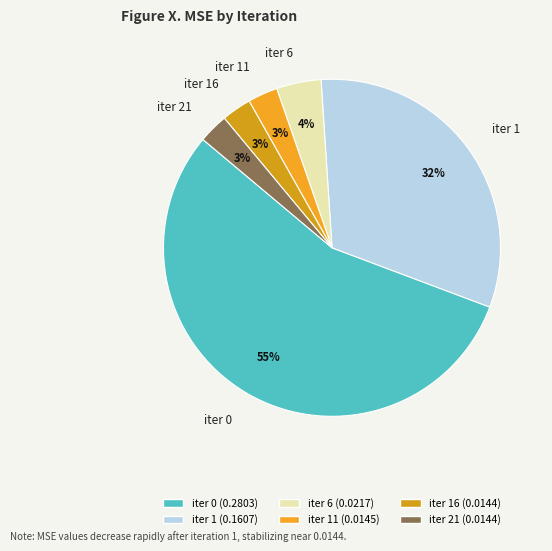

The iter 16 slice represents 3% of the pie. True or false?

True